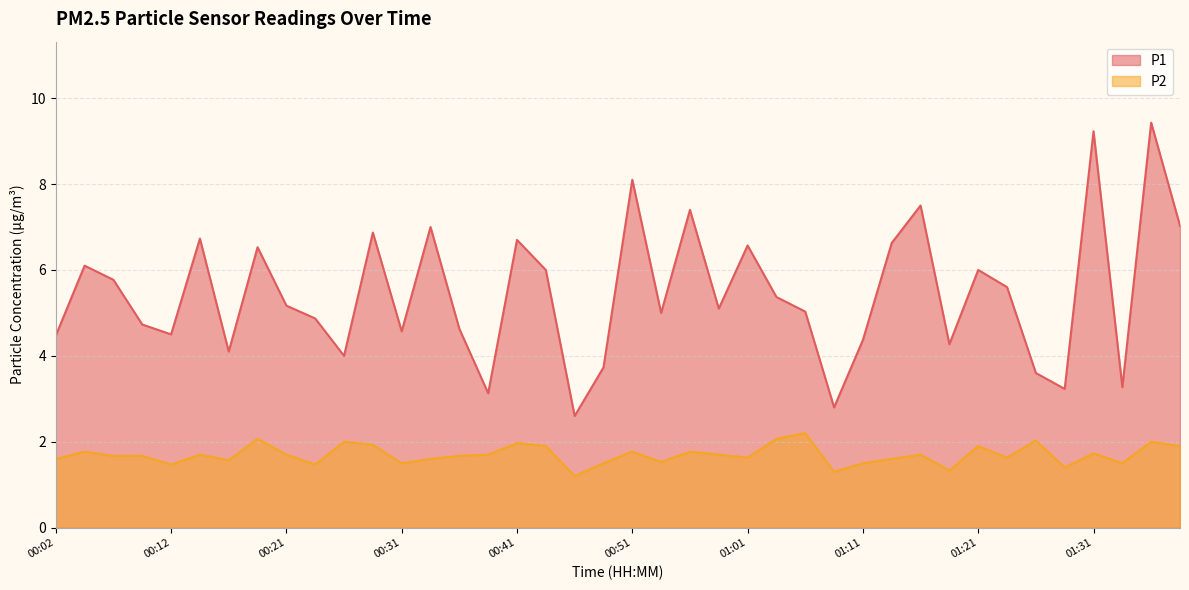

True or false: P2 has a value of 2.1 at 00:53.

False